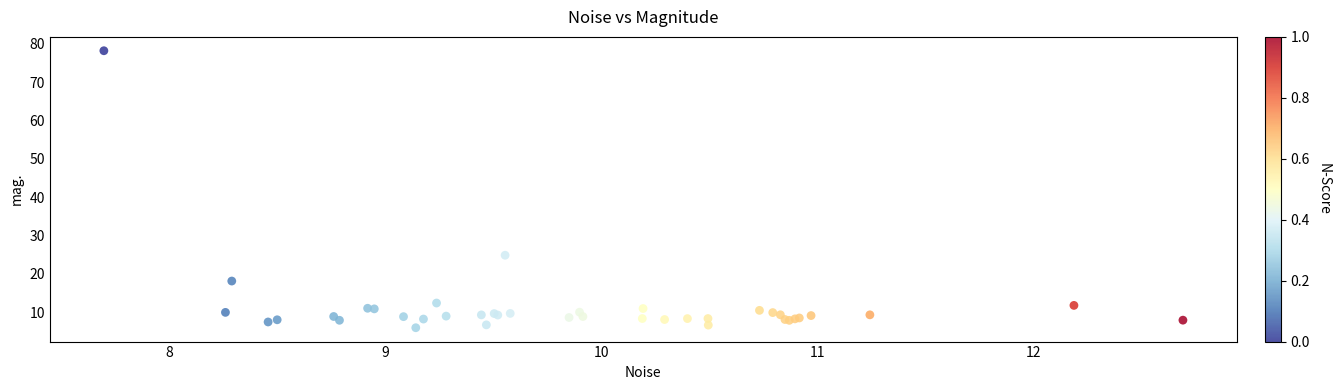

What Y value in the scatter plot is closest to 42?

24.9